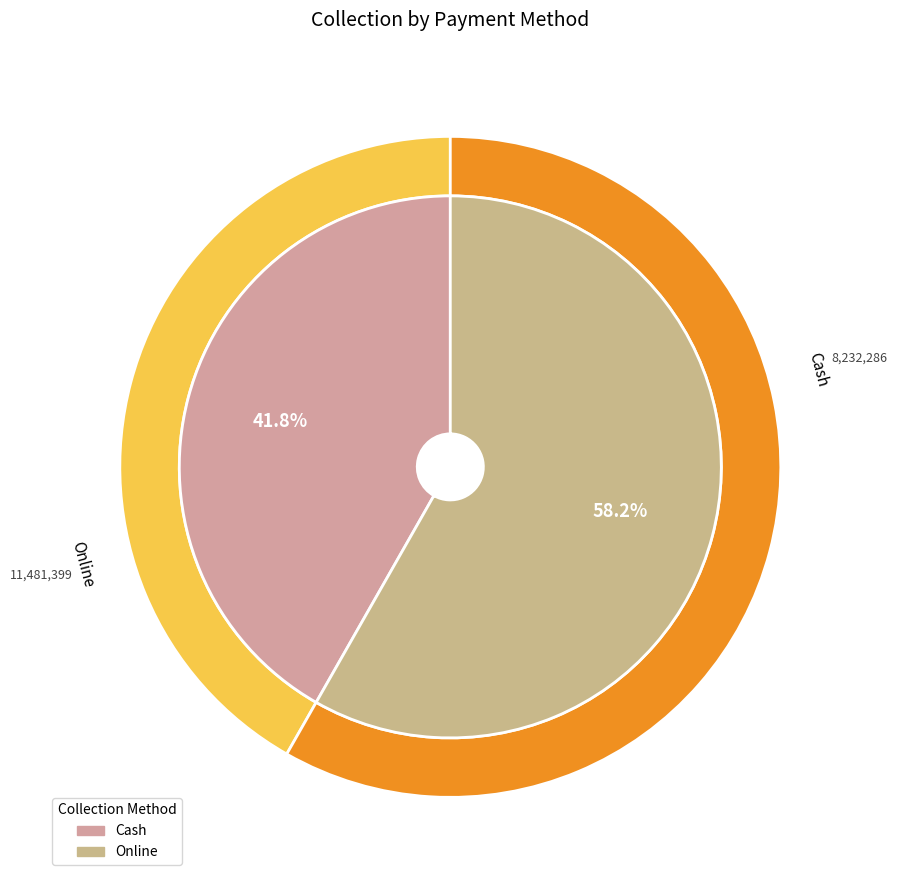

To the nearest percent, what is the average slice percentage?

50%